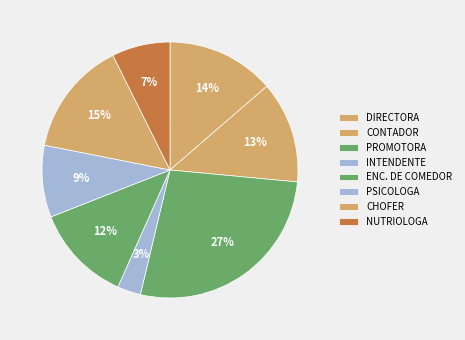

What is the smallest slice in the pie chart?

INTENDENTE